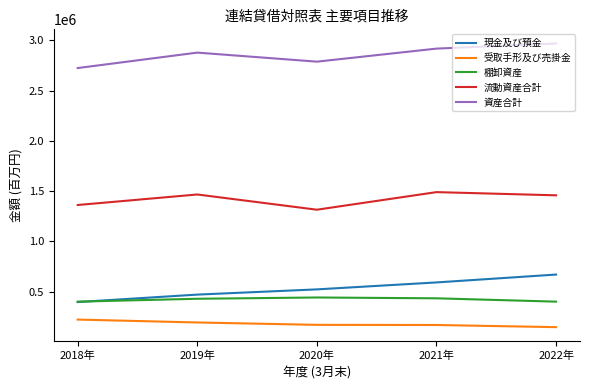

The value of 流動資産合計 at 2018年 is 2341936. True or false?

False